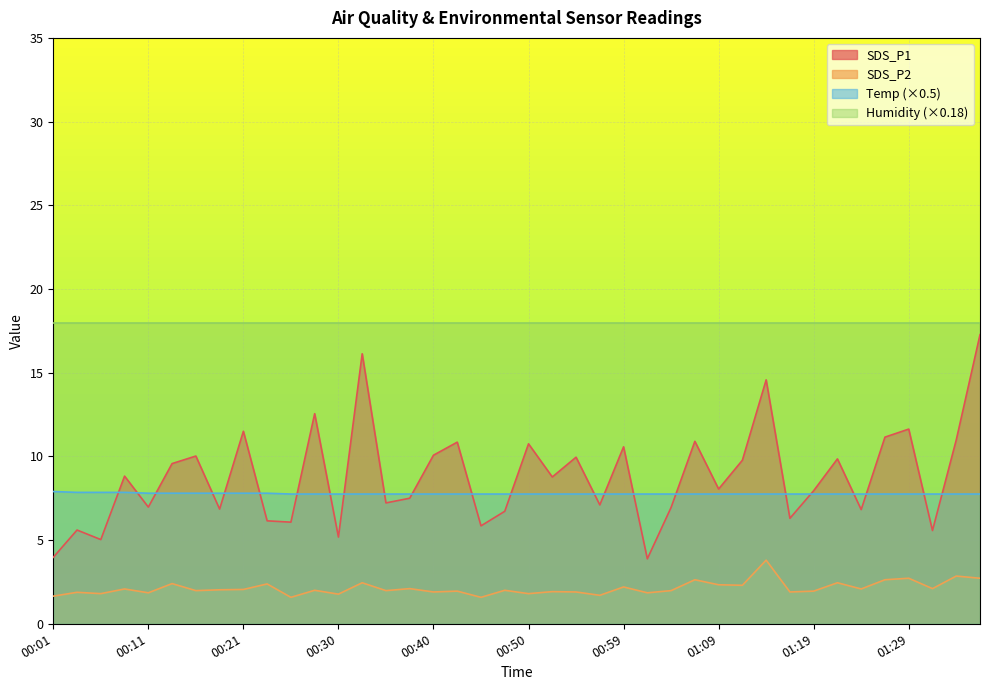

What is the difference between the second highest and minimum values in the SDS_P2 series?

1.3